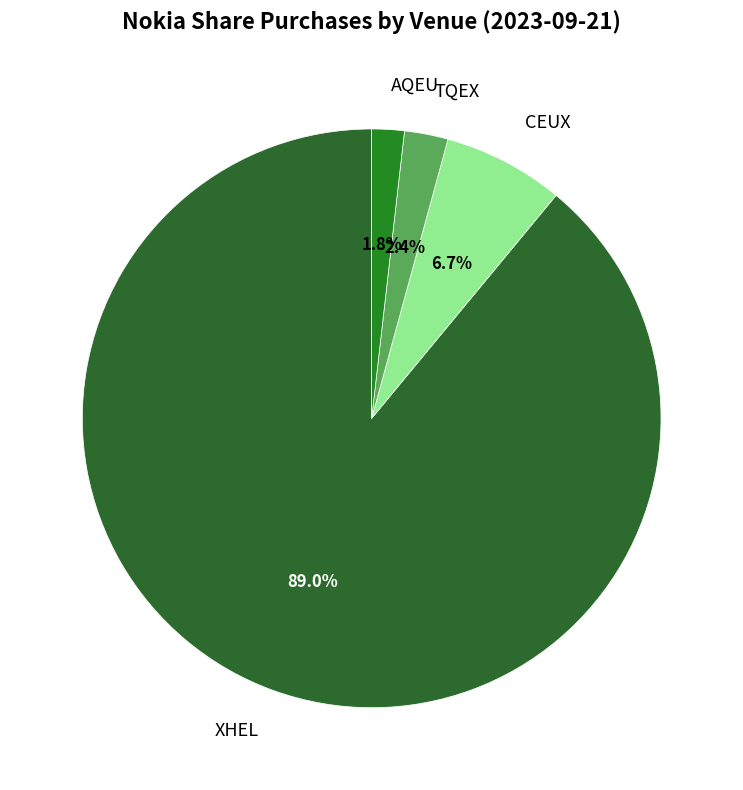

To the nearest percent, what is the difference between the CEUX and TQEX slice percentages?

4%